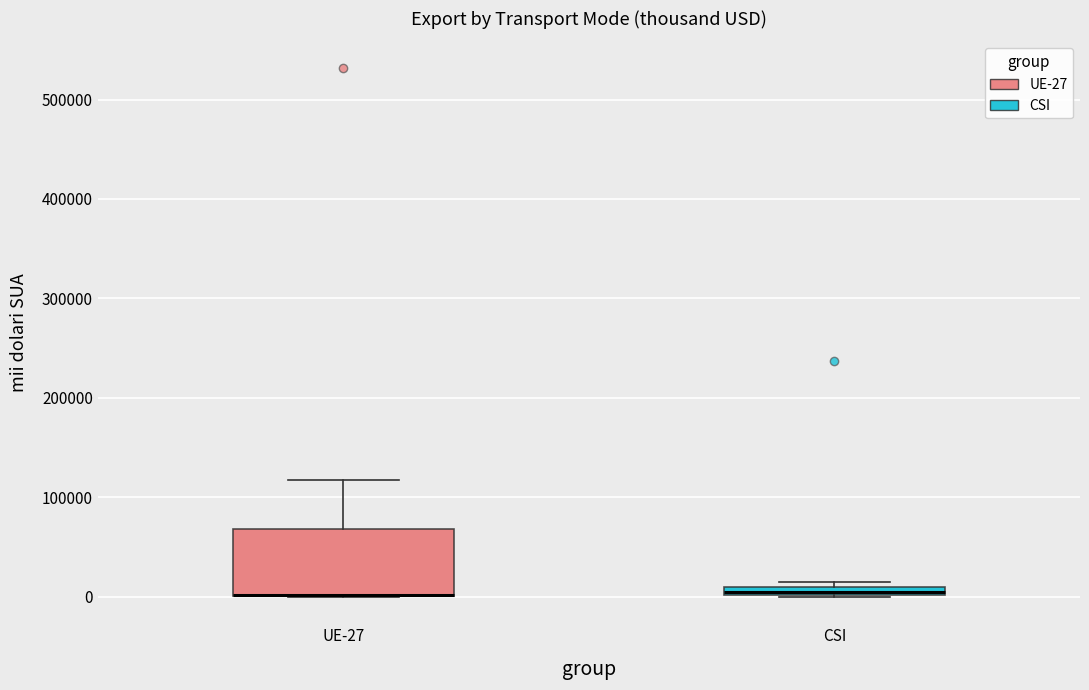

Which box is the tallest, from its lower edge to its upper edge?

UE-27